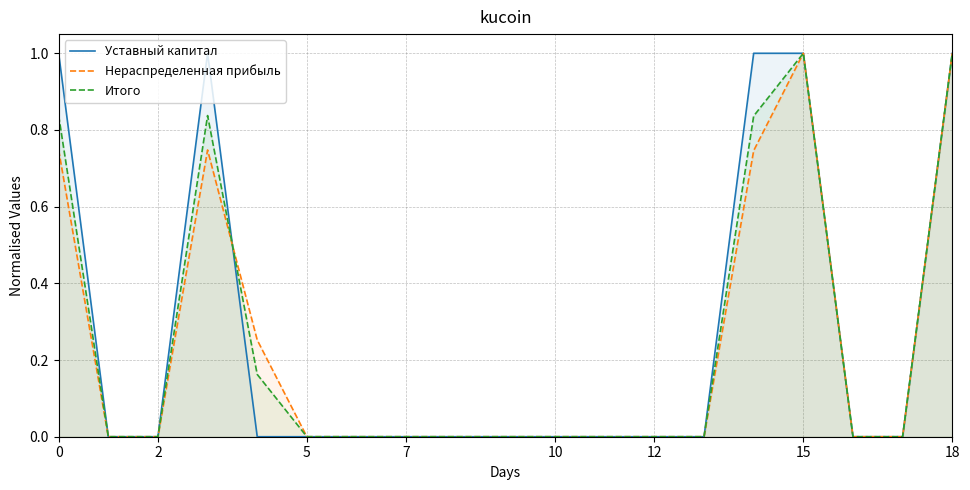

How many times do Нераспределенная прибыль and Итого cross each other?

1